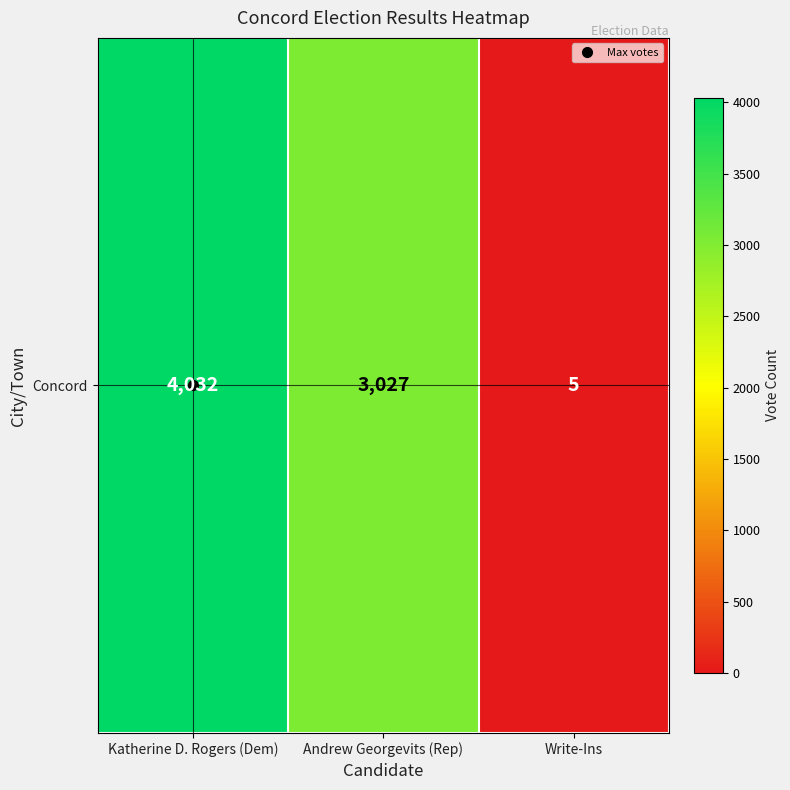

How many values are below 3027?

1